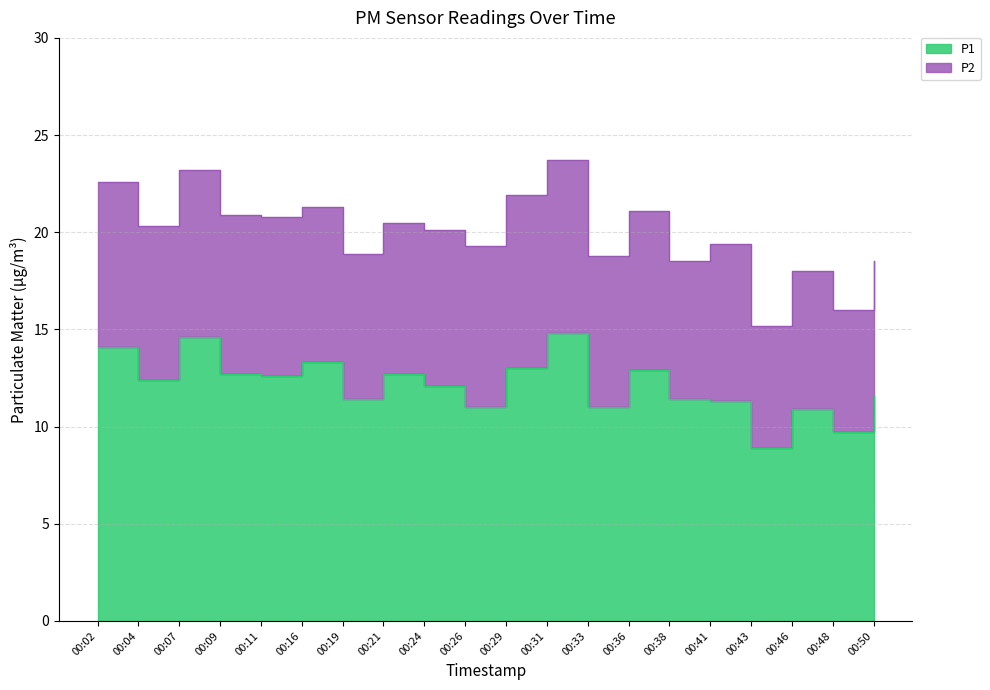

Rank the categories by value from highest to lowest.

00:31, 00:07, 00:02, 00:16, 00:29, 00:36, 00:09, 00:21, 00:11, 00:04, 00:24, 00:50, 00:19, 00:38, 00:41, 00:26, 00:33, 00:46, 00:48, 00:43